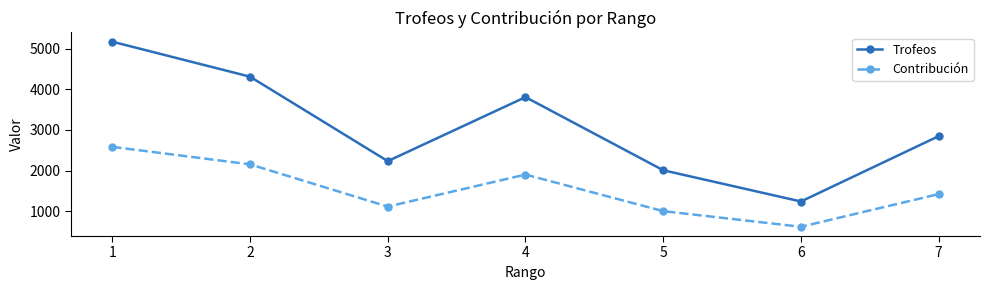

Is it true that Trofeos equals 1241 at 6?

True